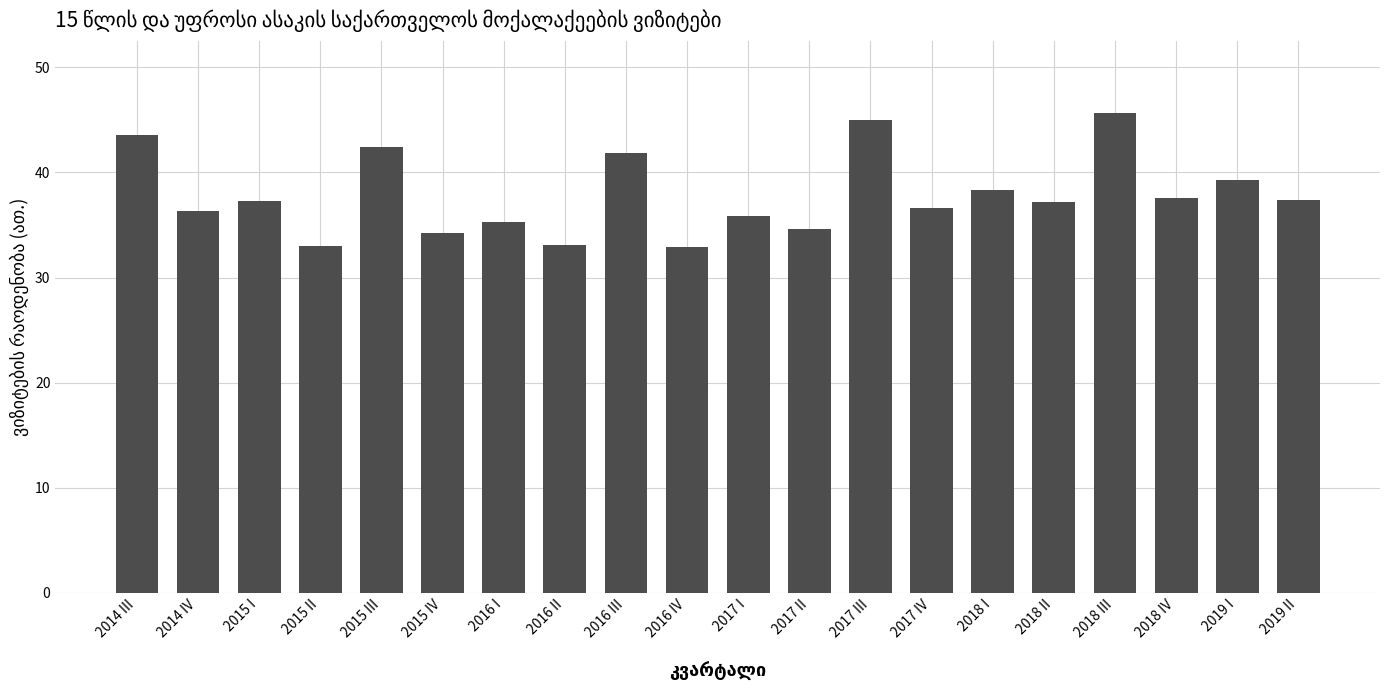

The value at 2016 I is 11.7. True or false?

False